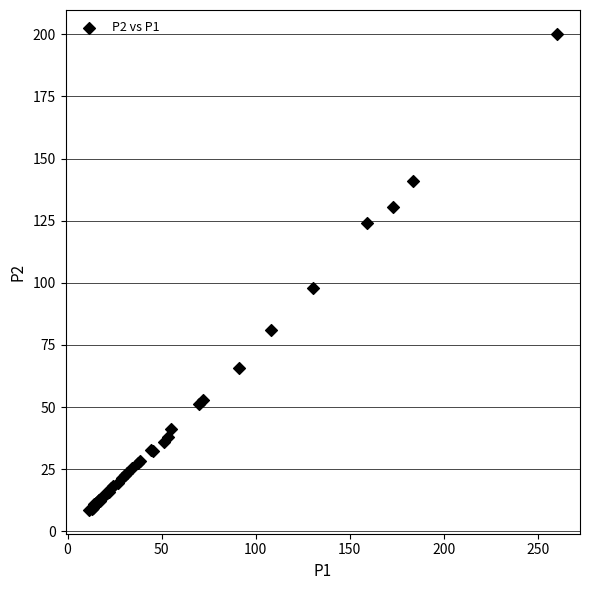

What Y value in the scatter plot is closest to 104?

97.8